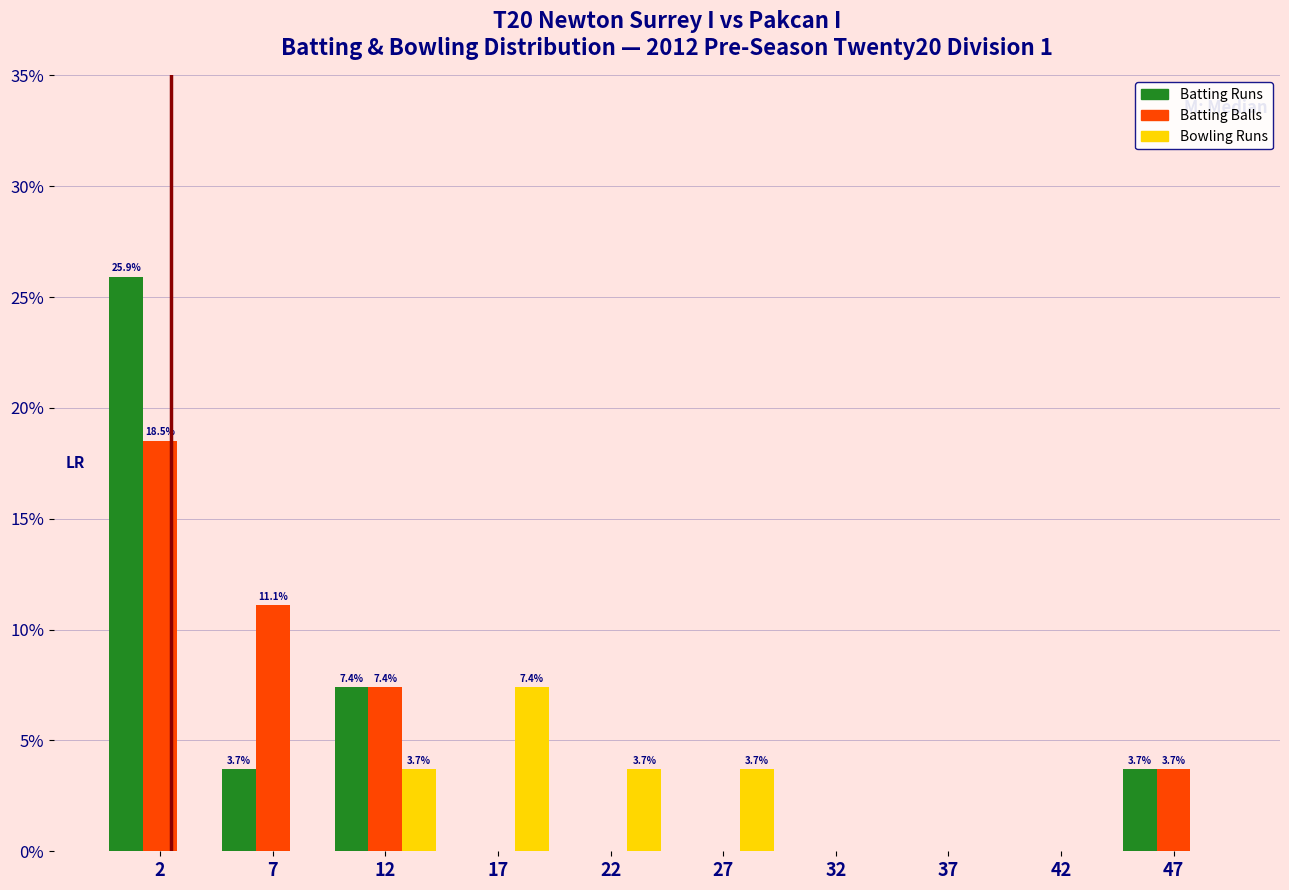

In the Batting Runs series, which range on the x-axis has the tallest bar?

0 to 5